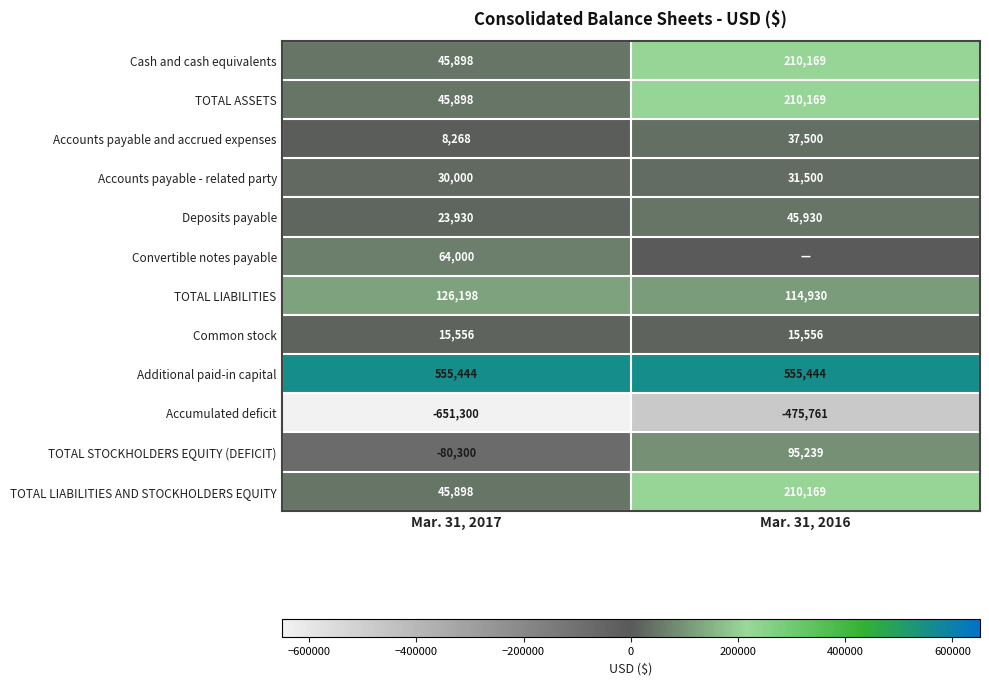

The value of Accounts payable and accrued expenses at Mar. 31, 2017 is 8268. True or false?

True